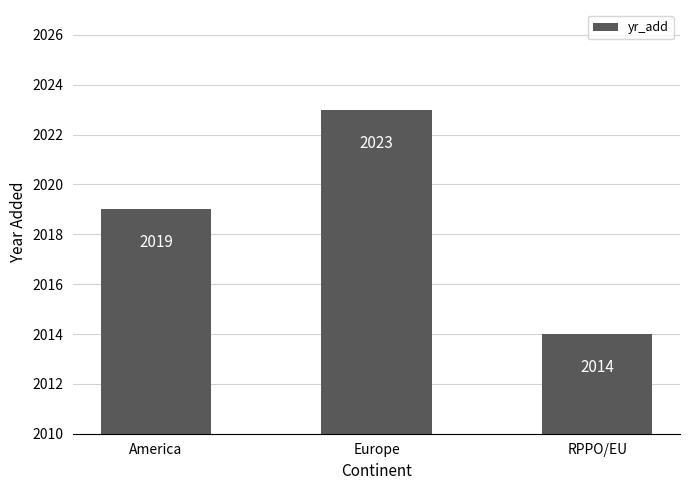

Rank the categories by value from highest to lowest.

Europe, America, RPPO/EU